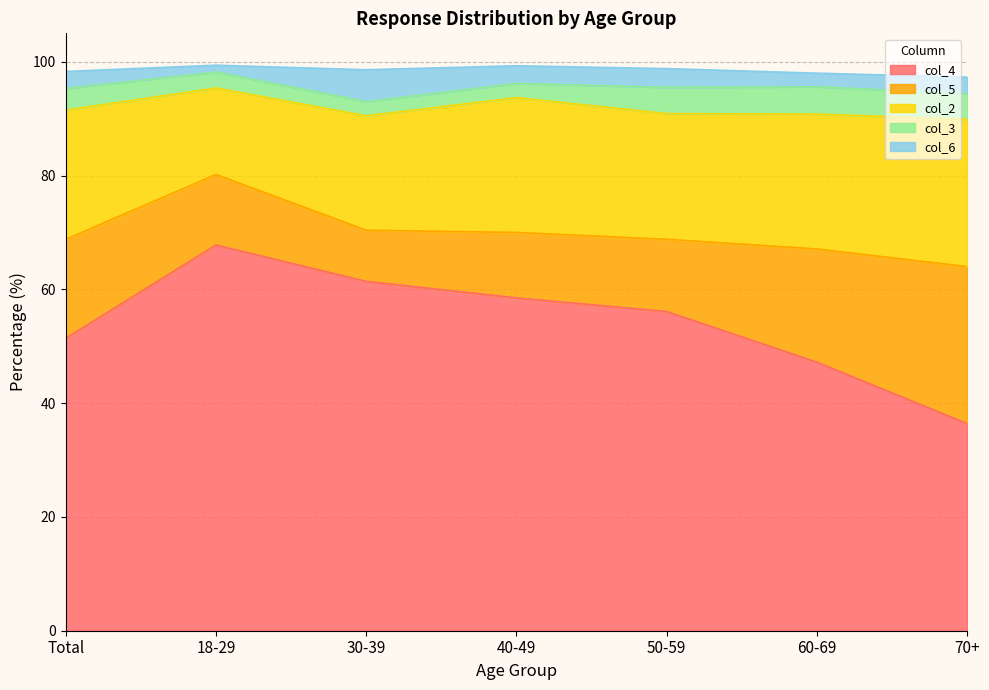

Where is the first local maximum for col_3?

60-69